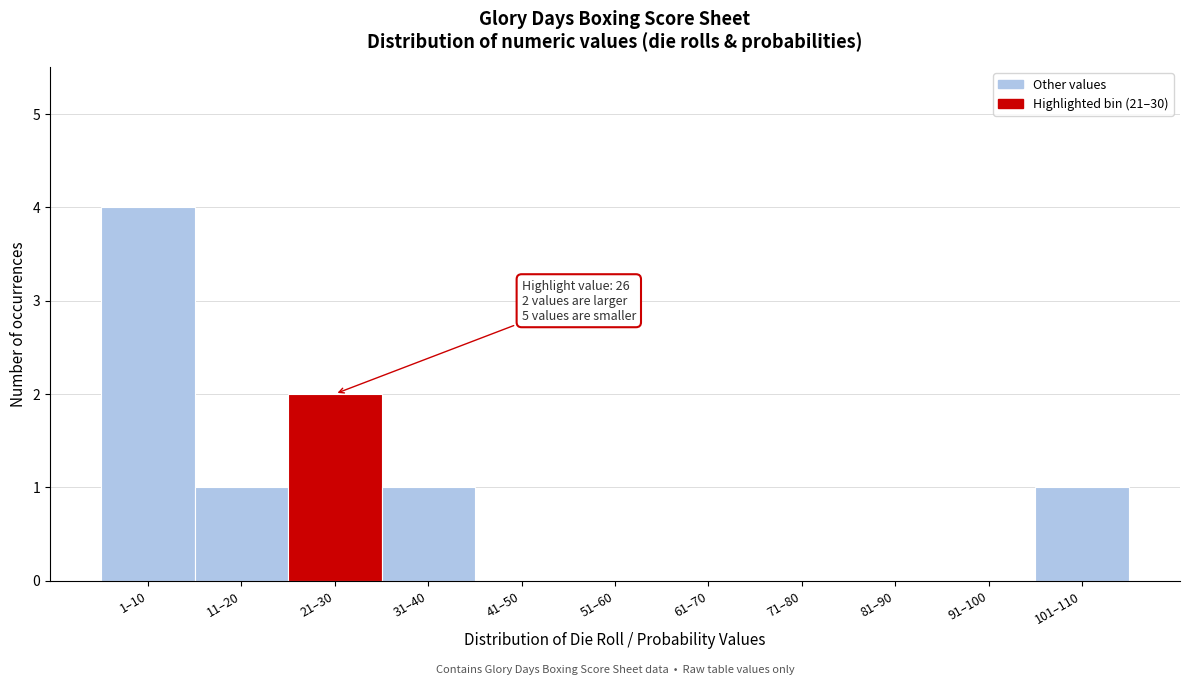

Reading left to right, what are all the values shown in this chart?

1–10=4	11–20=1	21–30=2	31–40=1	41–50=0	51–60=0	61–70=0	71–80=0	81–90=0	91–100=0	101–110=1